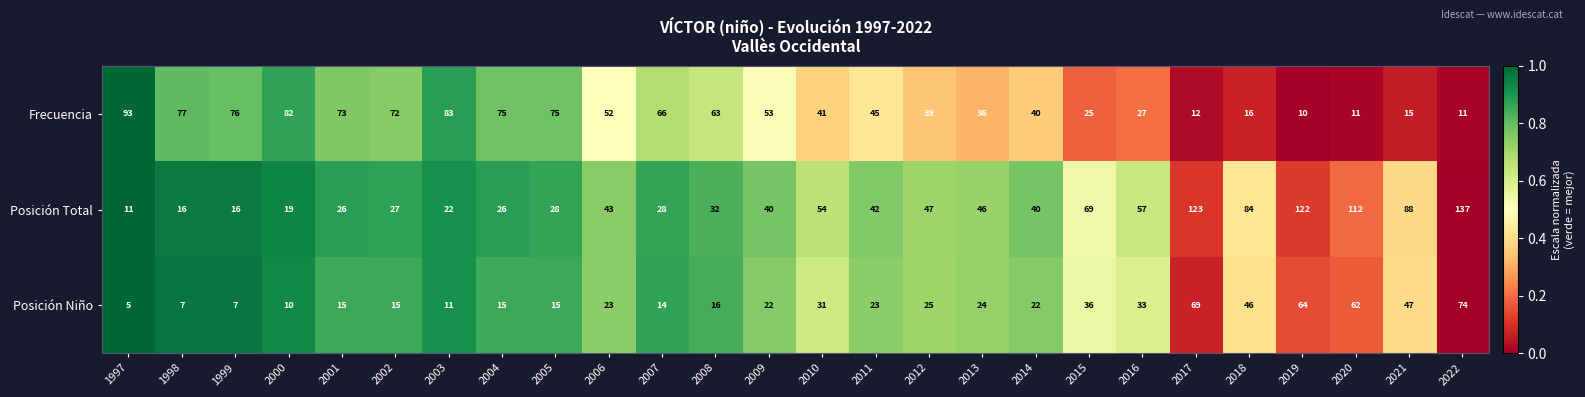

Is the value of Posición Total at 2017 greater than the value of Frecuencia at 2022?

Yes